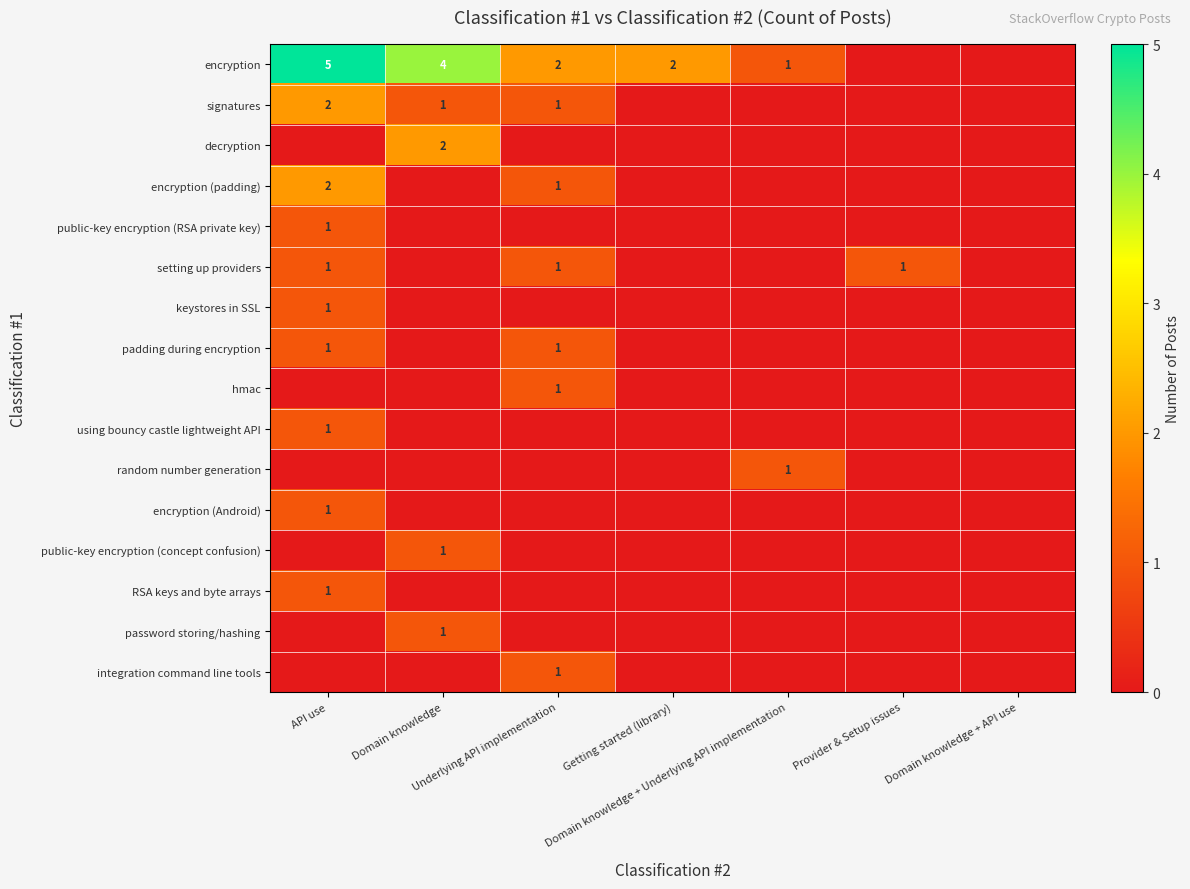

Which series has the widest spread of values?

encryption